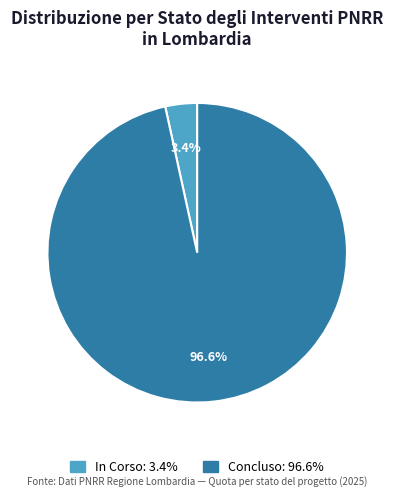

How many segments does this pie chart have?

2